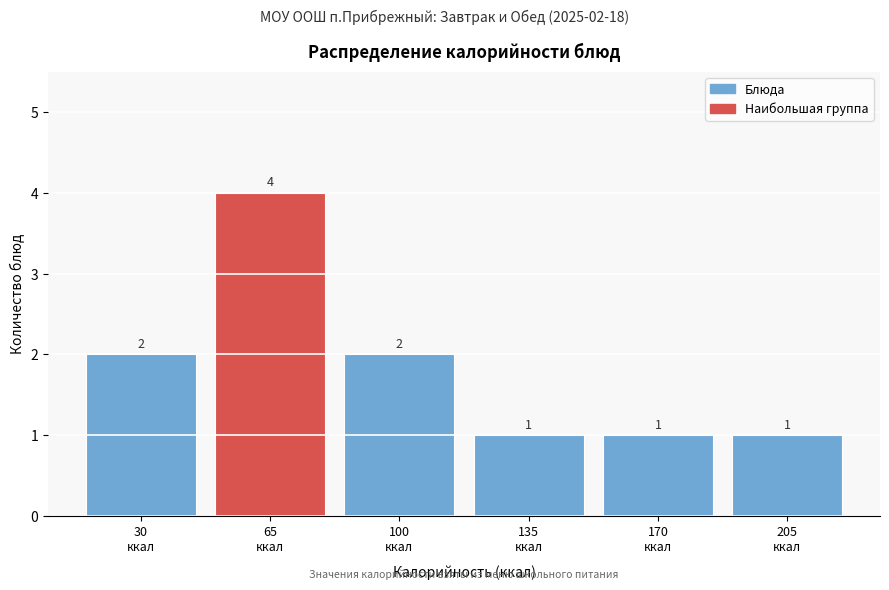

Reading left to right, transcribe all the data shown in this chart.

2	4	2	1	1	1